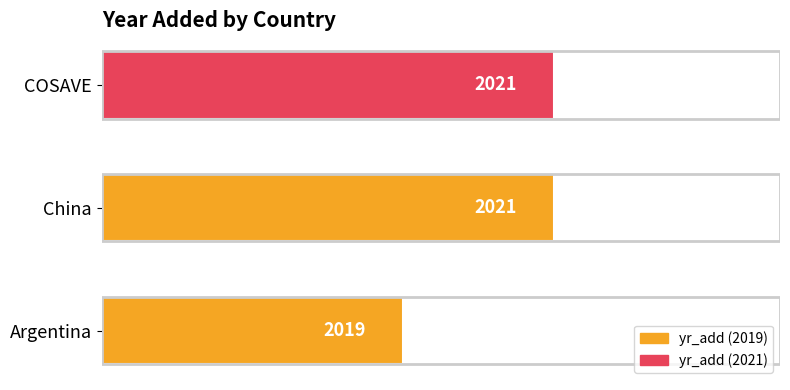

The chart shows a value of 2021 at China. True or false?

True